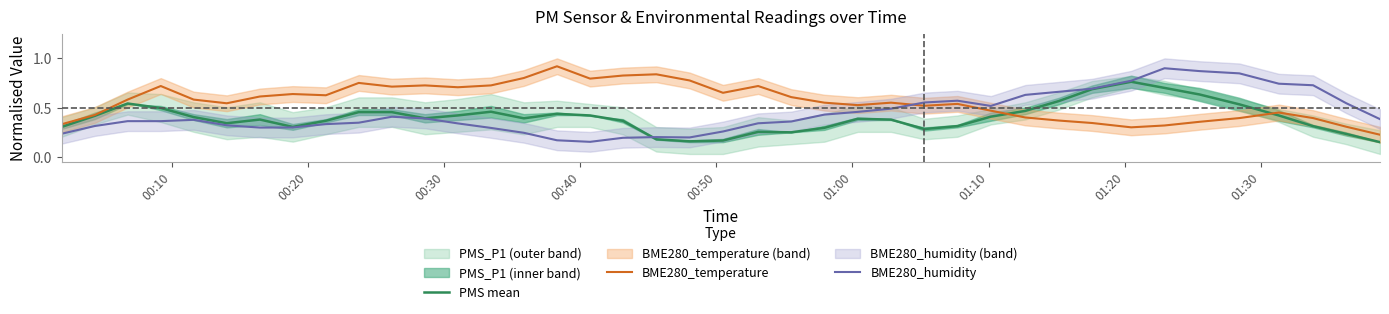

What is the value of the PMS mean point at the 28th from the left?

0.3